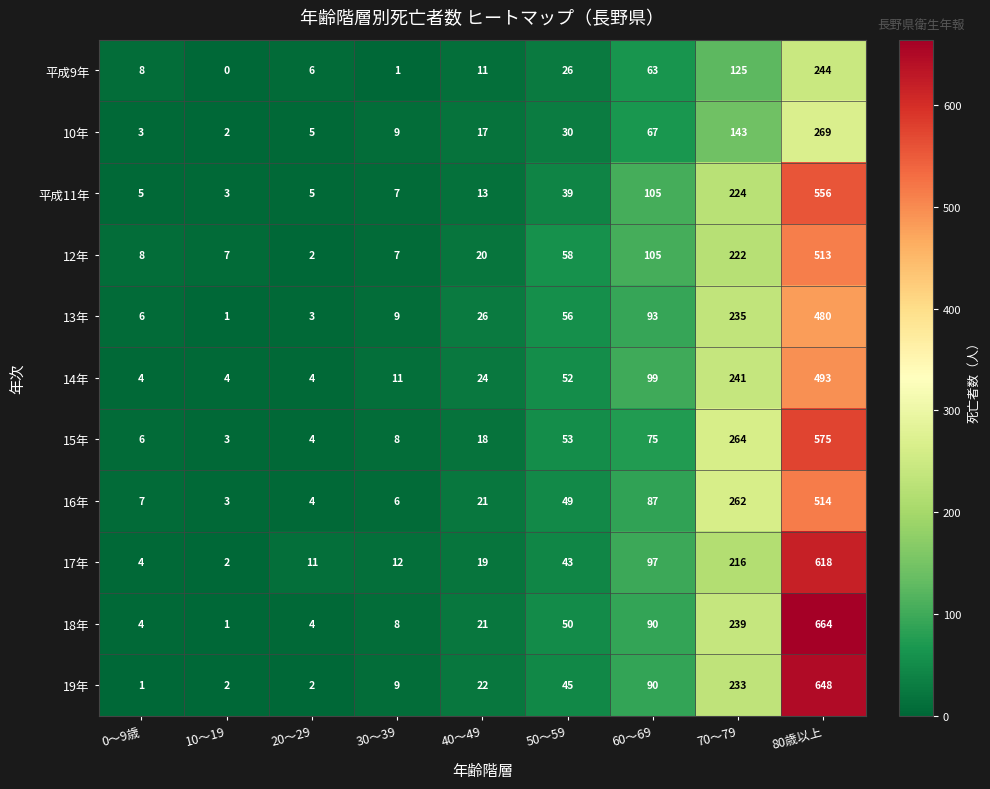

The value of 19年 at 0～9歳 is 1. True or false?

True